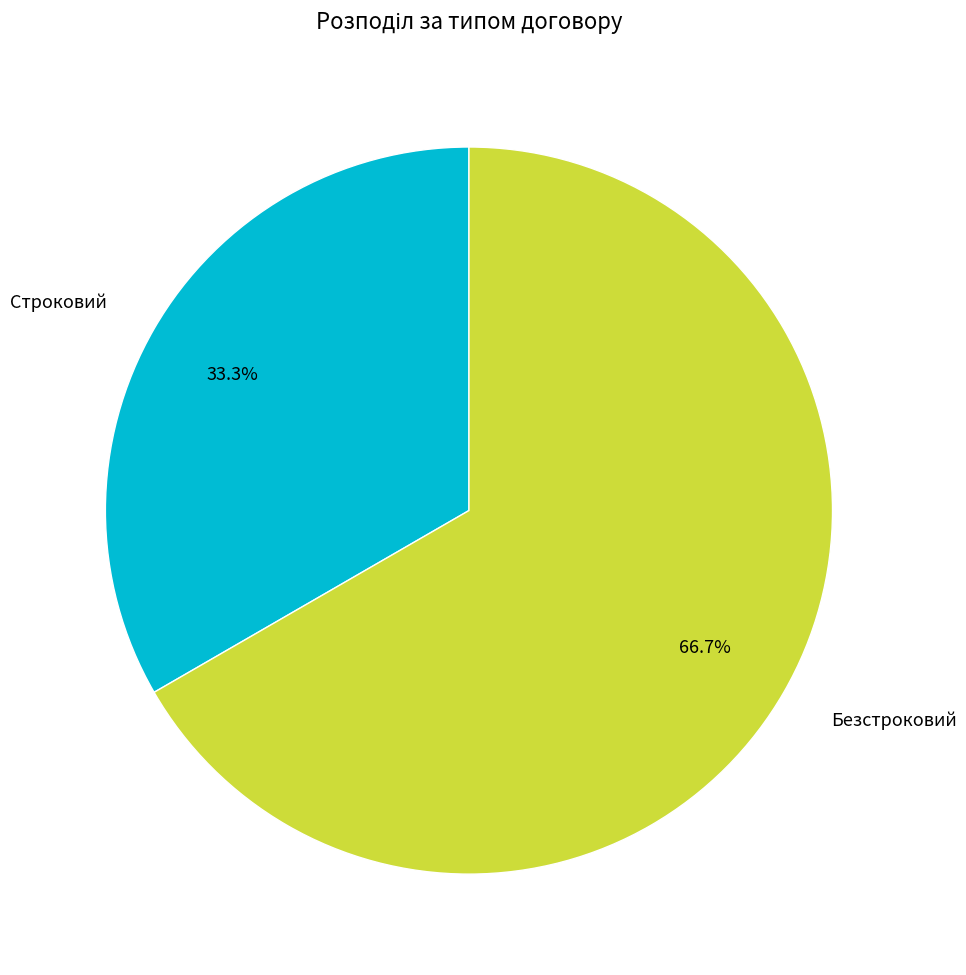

To the nearest percent, what portion does Строковий represent?

33%